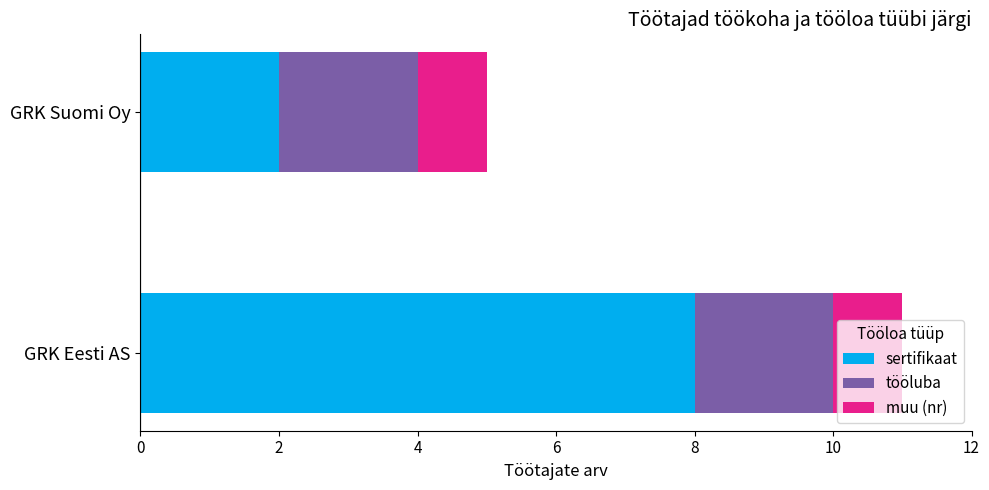

True or false: sertifikaat has a value of 1 at GRK Suomi Oy.

False